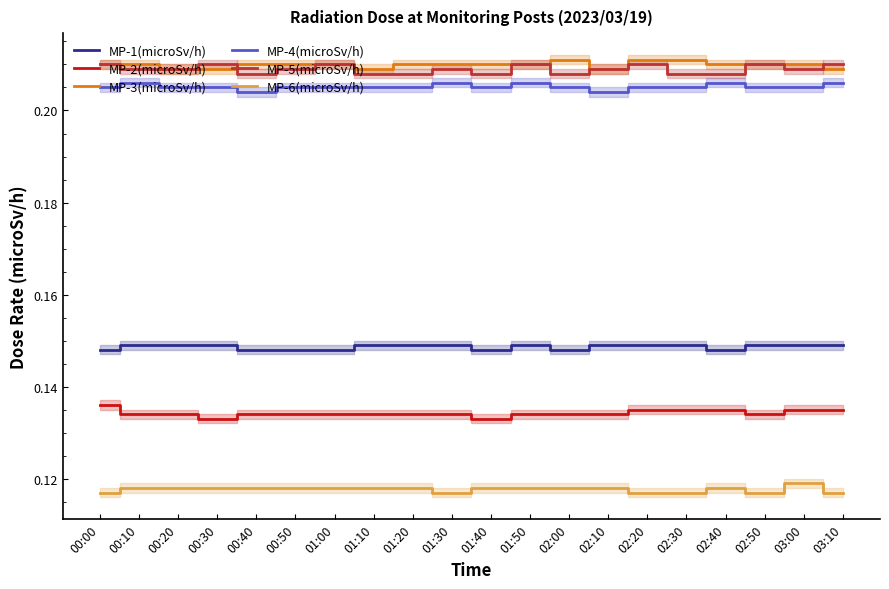

What is the total value across all series at 01:10?

1.0